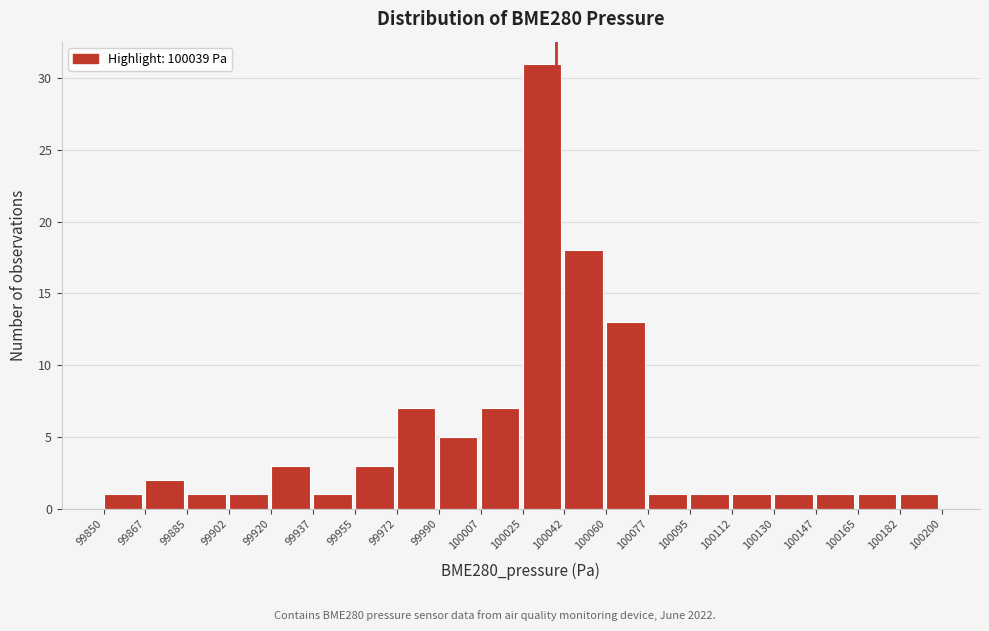

Which range on the x-axis has the tallest bar?

100025 to 100042